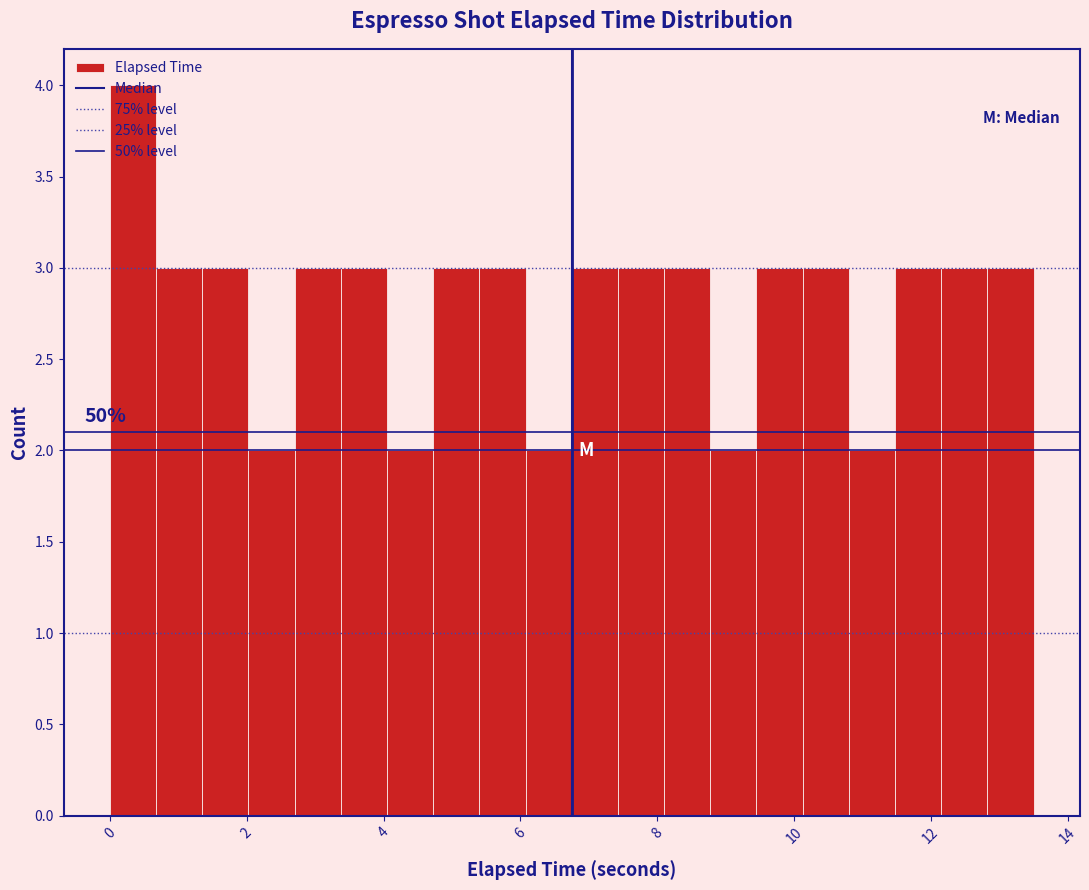

Around what value on the x-axis is the tallest bar? Give the approximate position of its centre, as read against the axis.

0.4